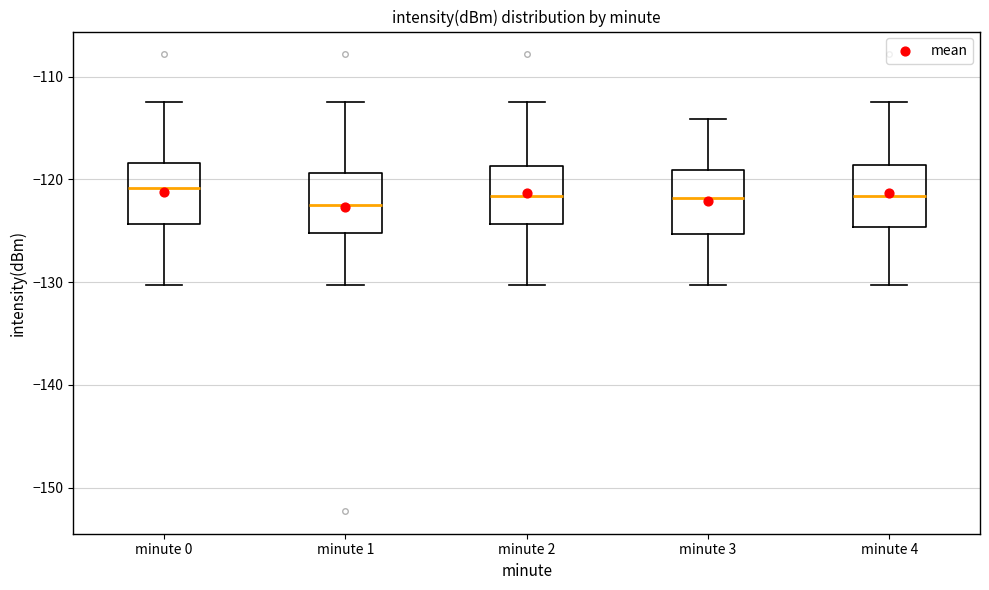

Reading left to right, read every box against the y-axis: the position of its median line, the range the box covers, and the ends of its whiskers. The values are not printed on the chart, so give them approximately, as read against the axis.

minute 0: median -121, box -124 to -118, whiskers -130 to -112
minute 1: median -123, box -125 to -119, whiskers -130 to -112
minute 2: median -122, box -124 to -119, whiskers -130 to -112
minute 3: median -122, box -125 to -119, whiskers -130 to -114
minute 4: median -122, box -125 to -119, whiskers -130 to -112